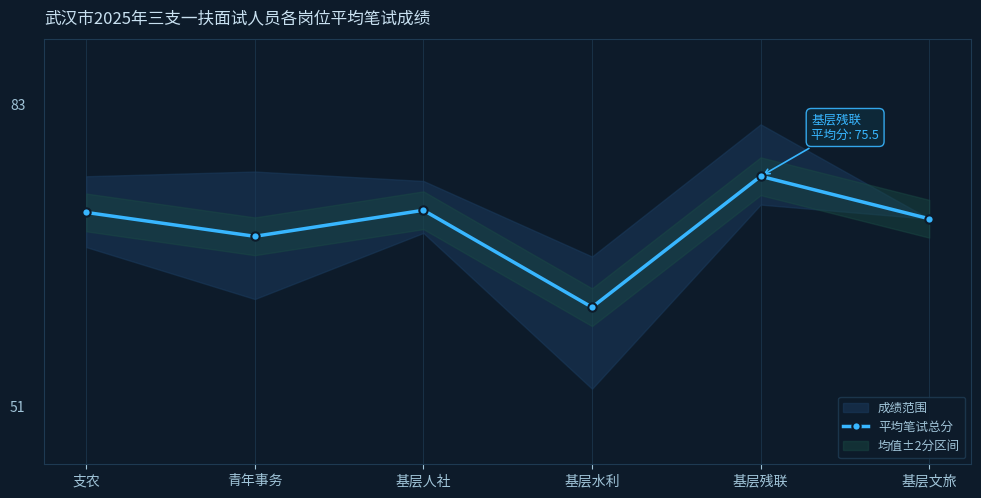

What is the label of the 6th point from the right?

支农